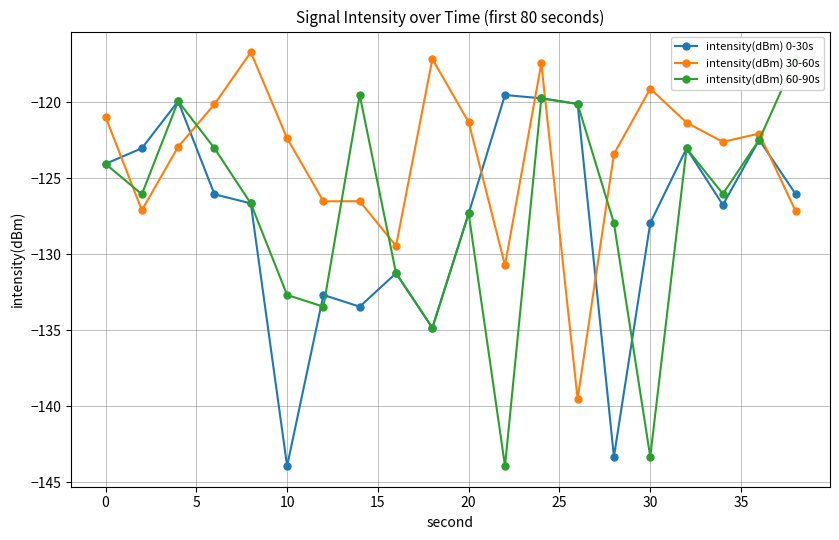

How many data points in intensity(dBm) 0-30s are above -126?

8